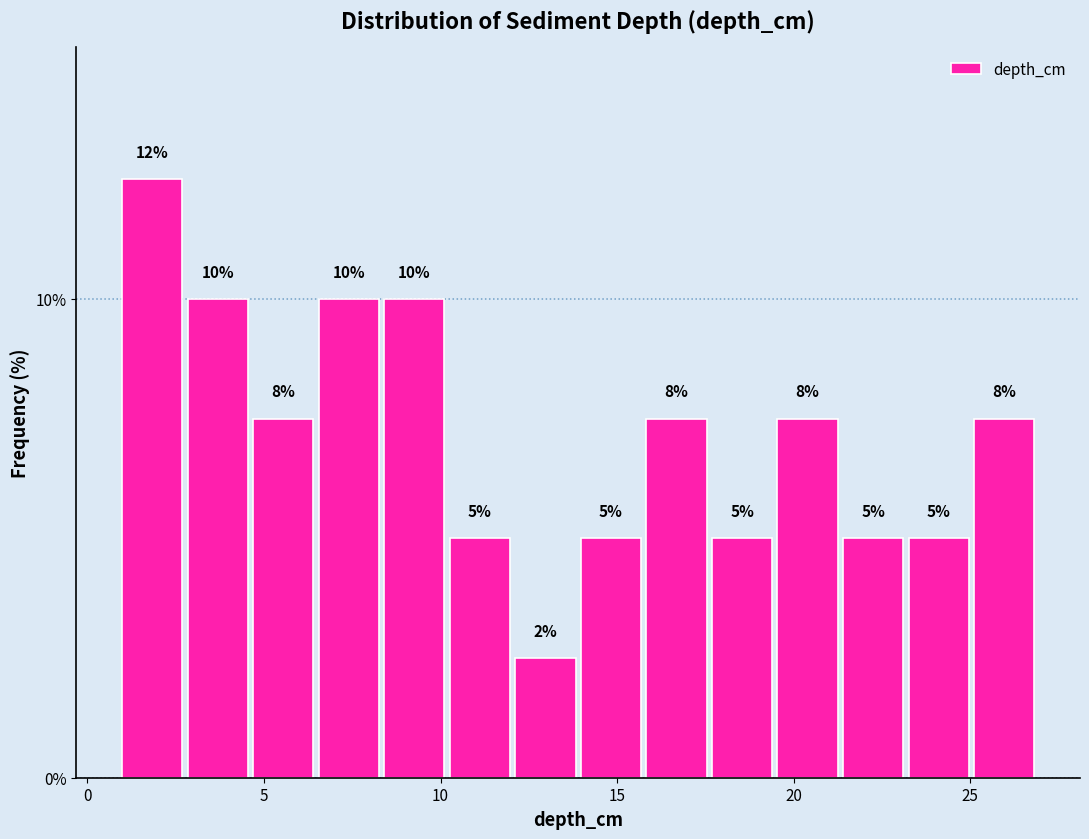

Read against the x-axis, roughly where is the centre of the tallest bar?

2.0